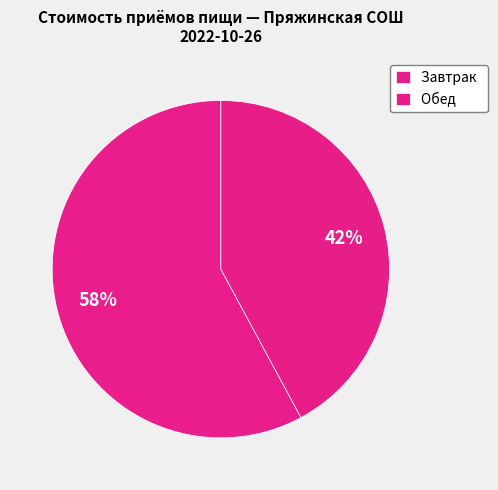

What is the smallest slice in the pie chart?

Обед